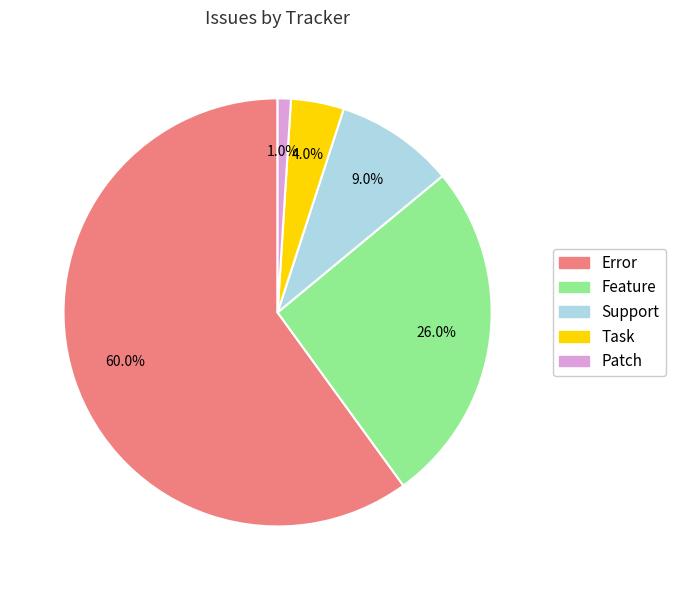

True or false: Patch accounts for 11% of the total.

False